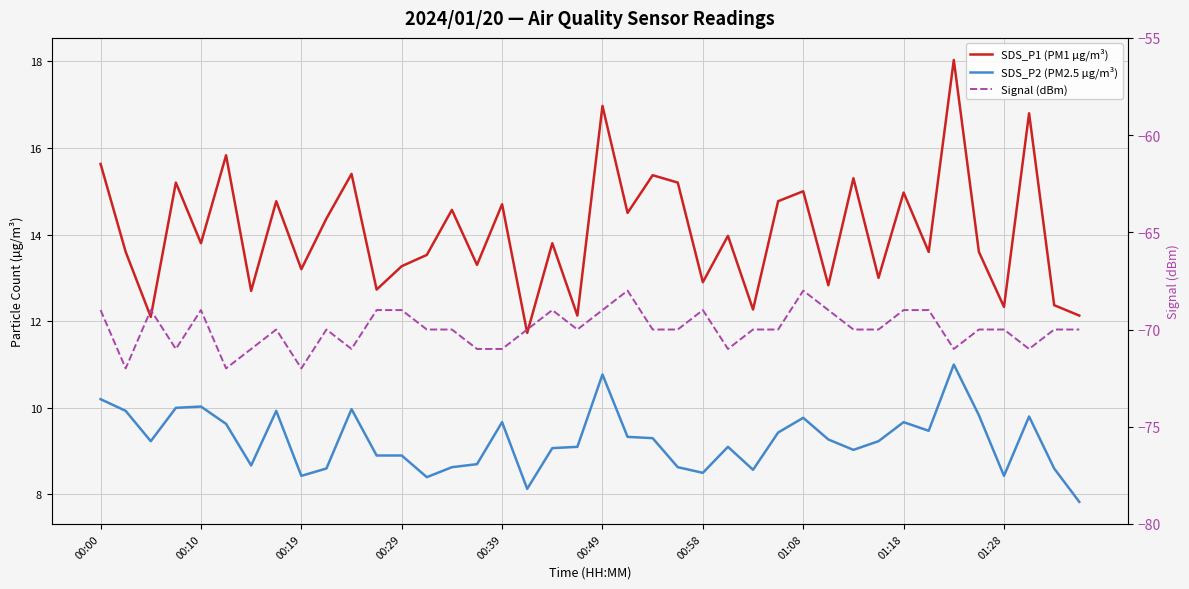

How many data points in SDS_P2 (PM2.5 µg/m³) are above 9?

25